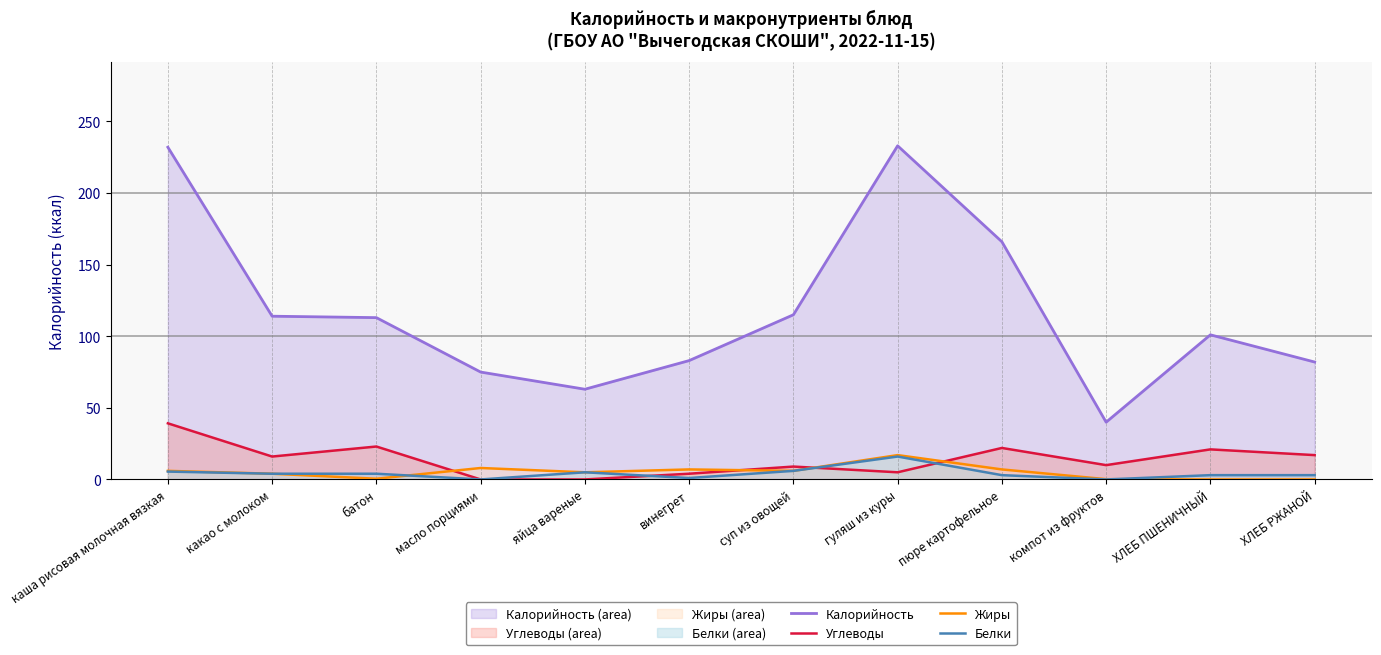

True or false: Углеводы and Калорийность cross at least once.

False